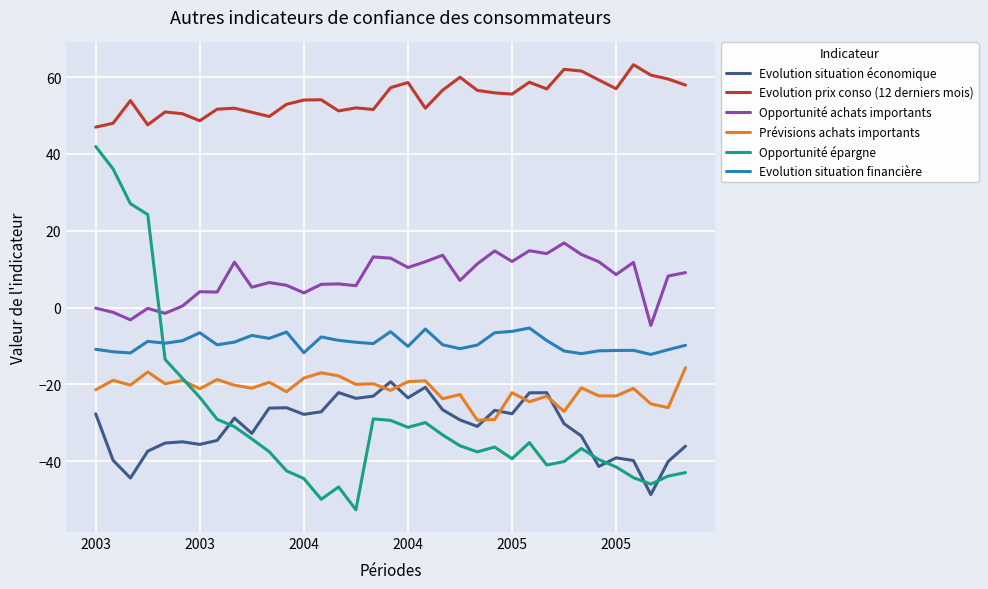

Which series has the largest range (max minus min)?

Opportunité épargne